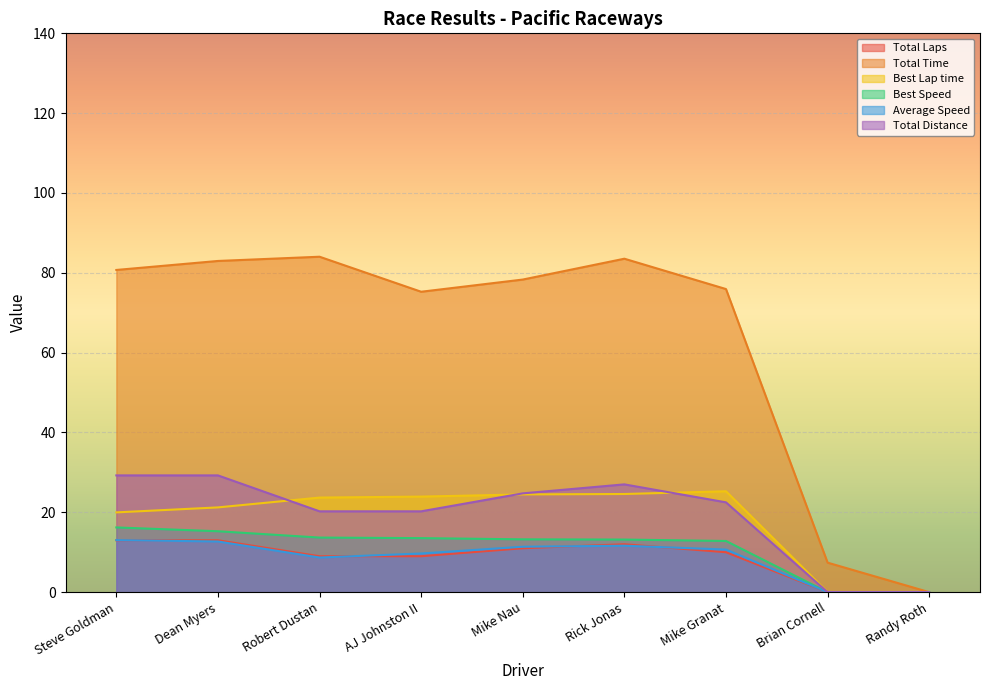

The value of Average Speed at Dean Myers is 4.4. True or false?

False